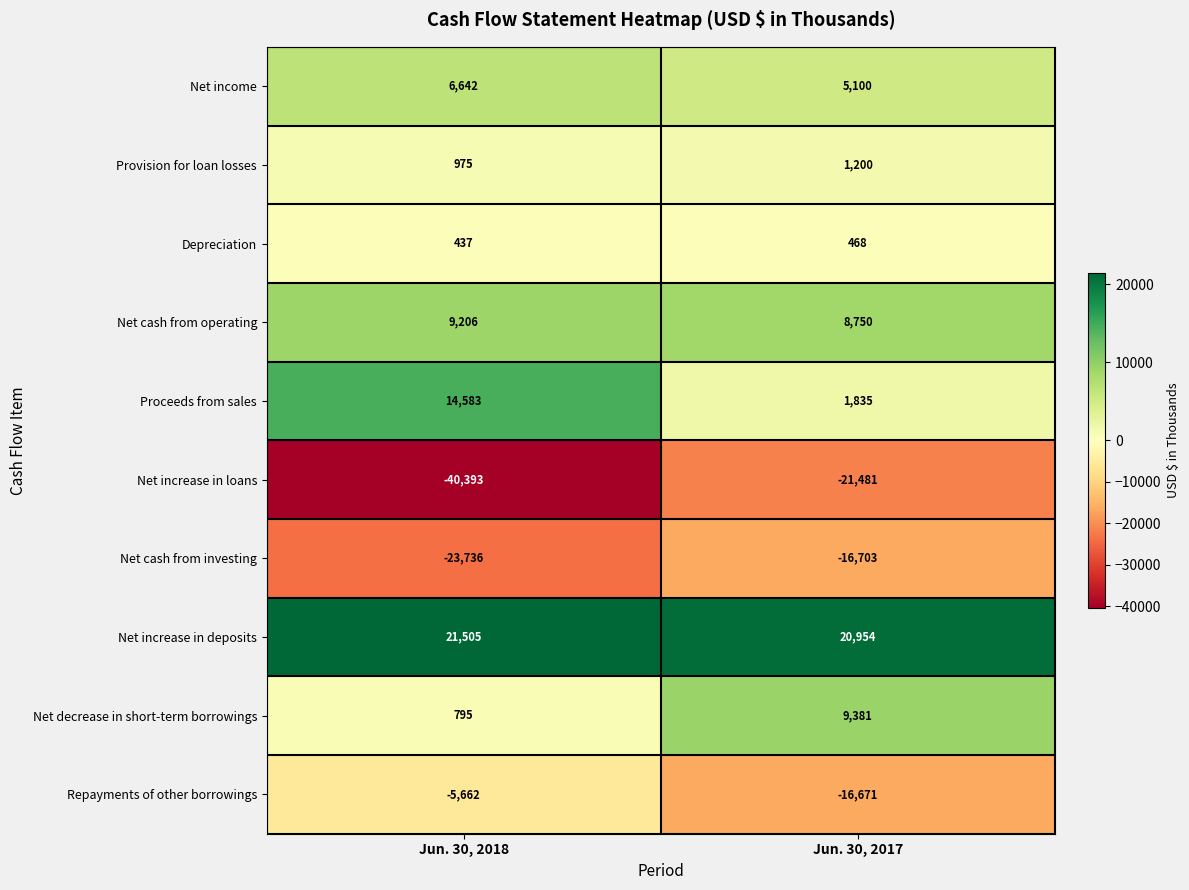

What is the approximate value of Net cash from operating at Jun. 30, 2018, to the nearest 50?

9200